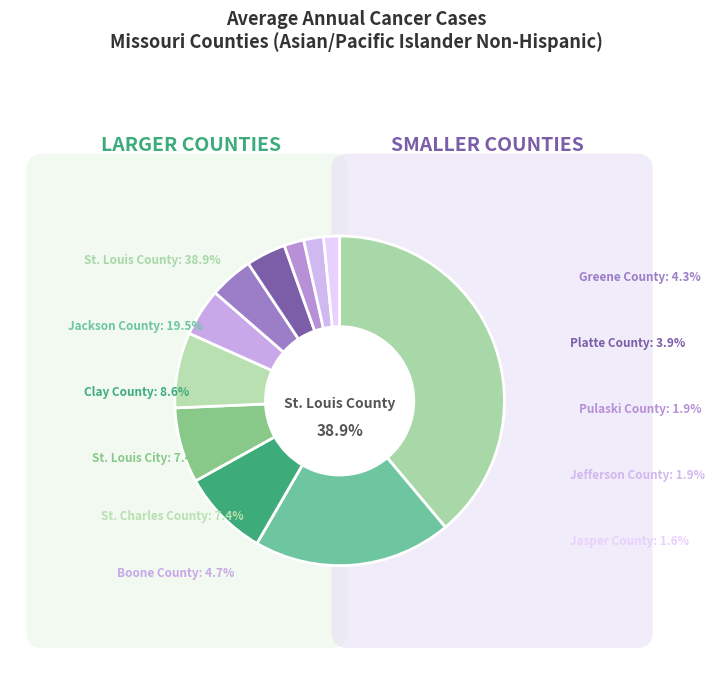

Approximately how many times larger is the value at Boone County compared to Greene County?

1.1